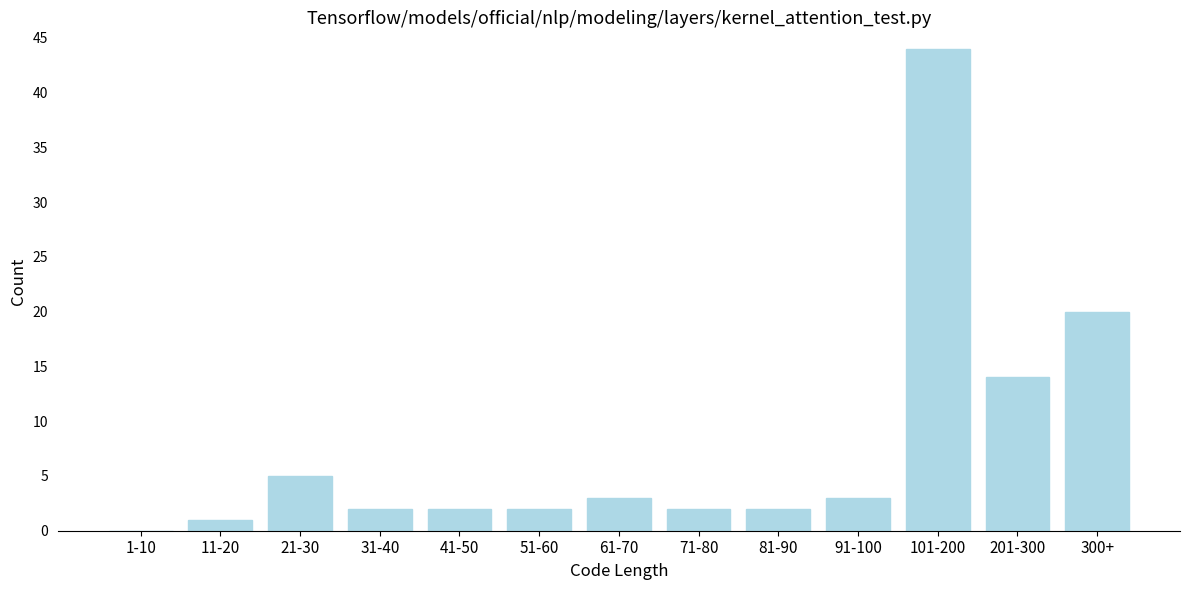

Reading left to right, what are all the values shown in this chart?

1-10=0	11-20=1	21-30=5	31-40=2	41-50=2	51-60=2	61-70=3	71-80=2	81-90=2	91-100=3	101-200=44	201-300=14	300+=20